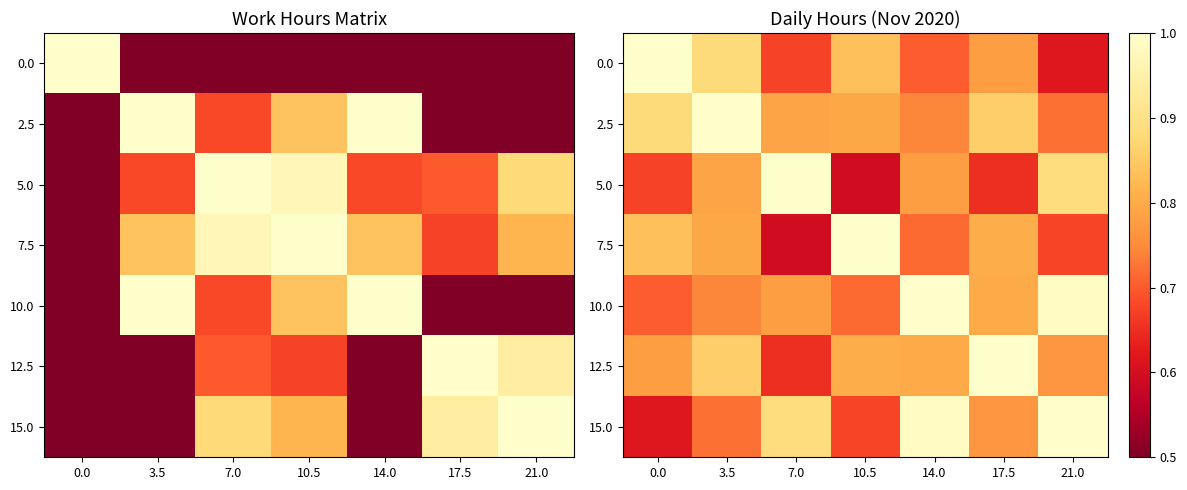

What is the maximum value for 7.5?

1.0